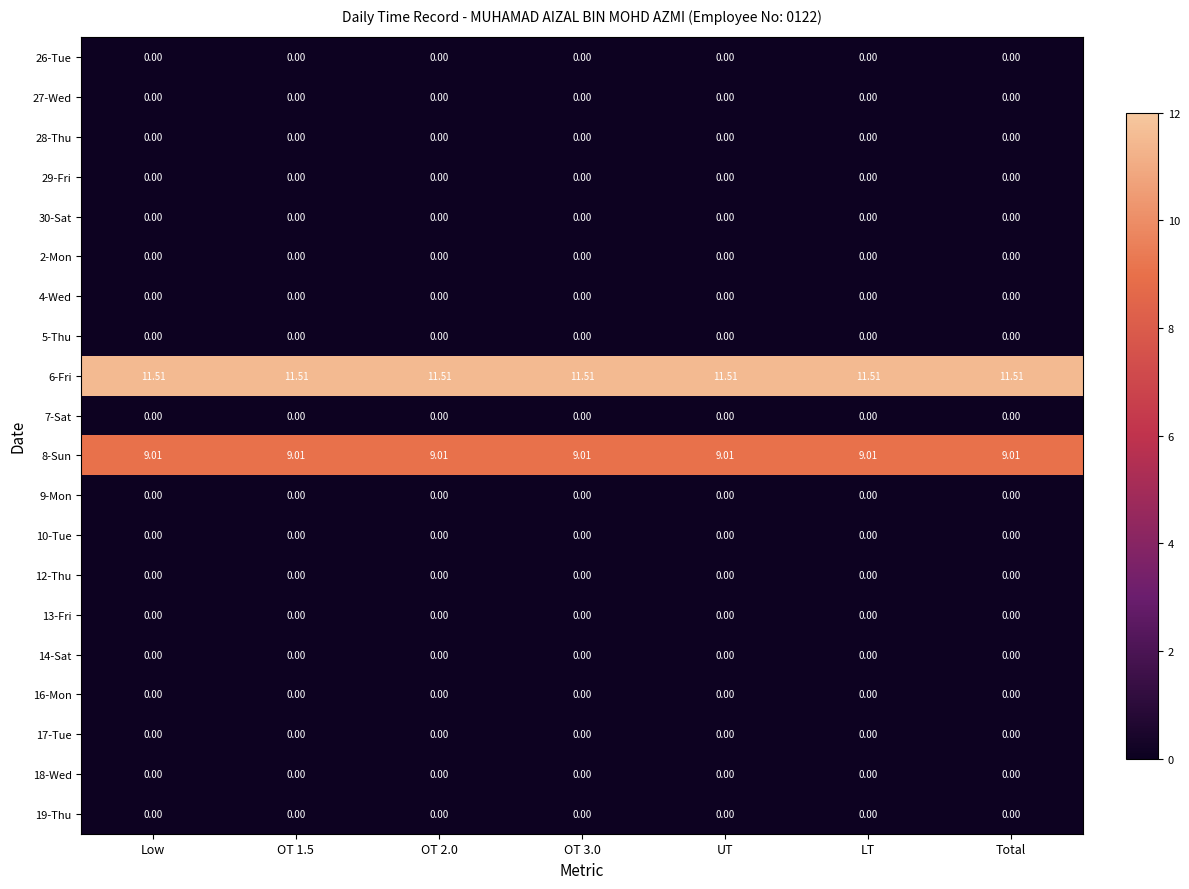

What is the spread (max minus min) of values at OT 1.5?

11.5